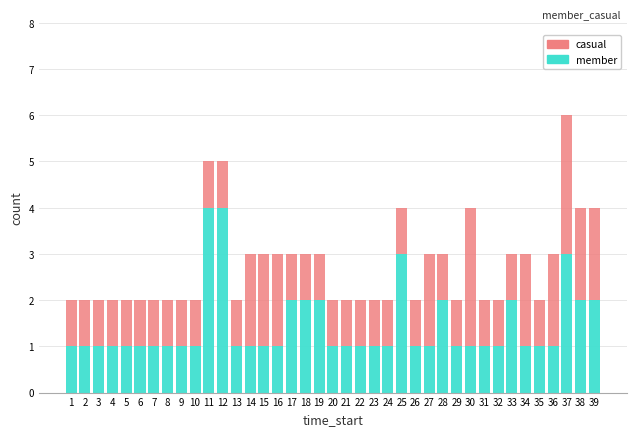

The value of member at 3 is 1. True or false?

True